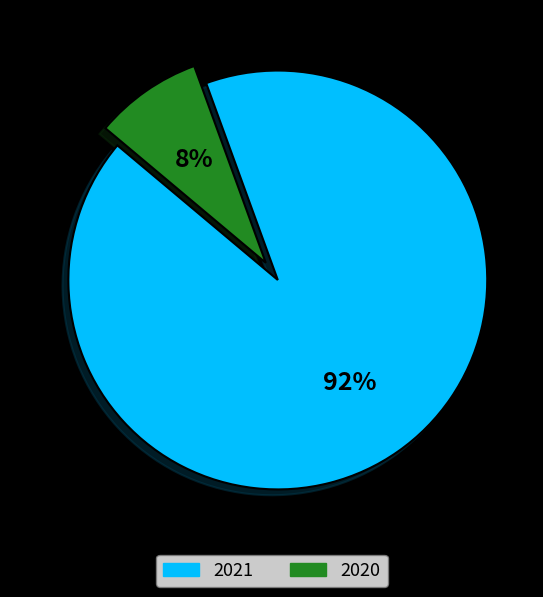

Count the number of slices in the pie.

2